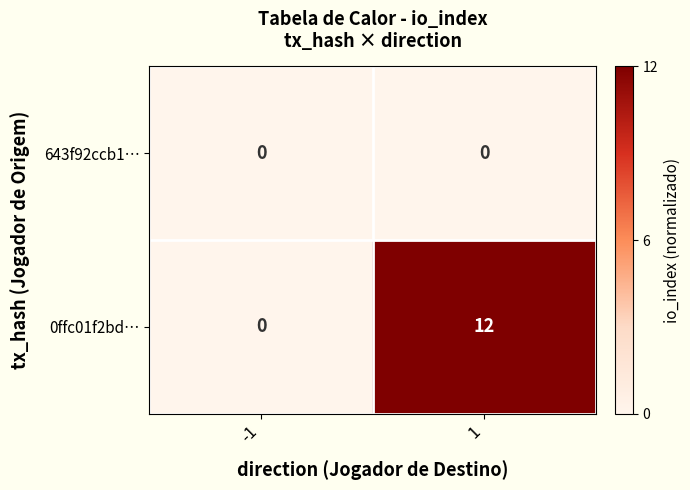

Which series has the largest total across all categories?

0ffc01f2bd…